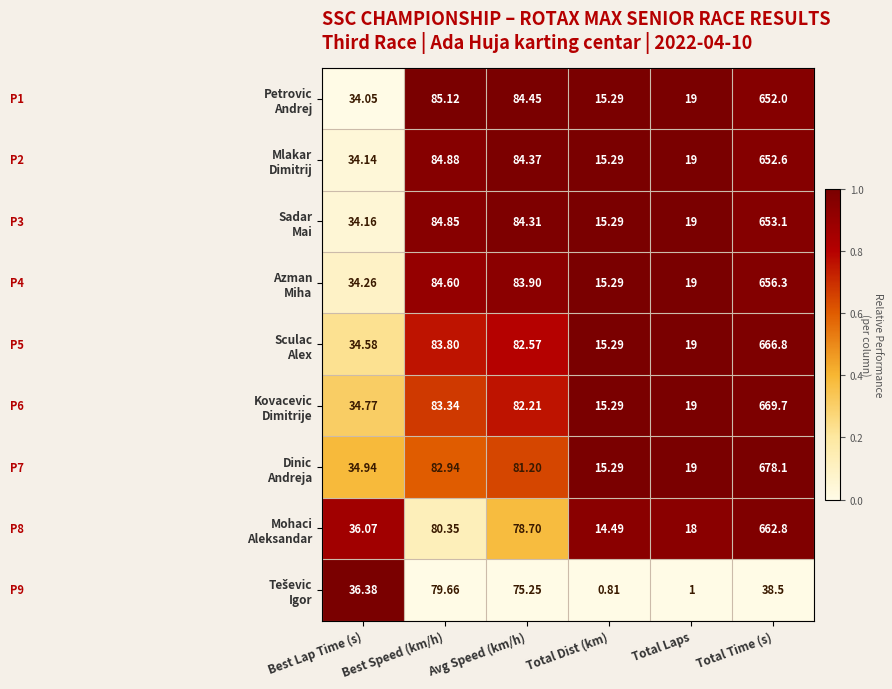

At which category does the chart reach its peak across all series?

Total Time (s)